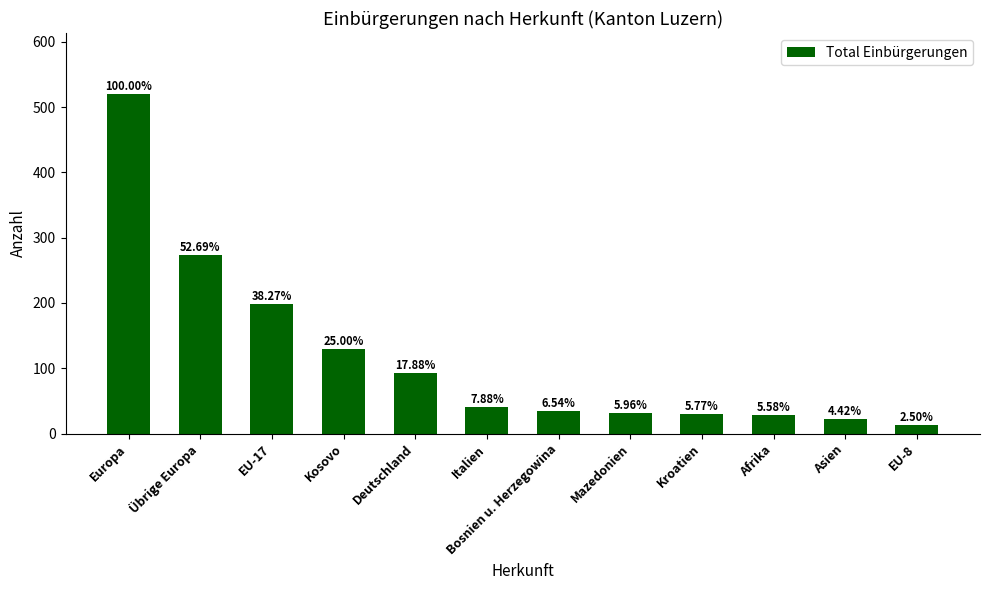

Where does the data first go above 41?

Europa